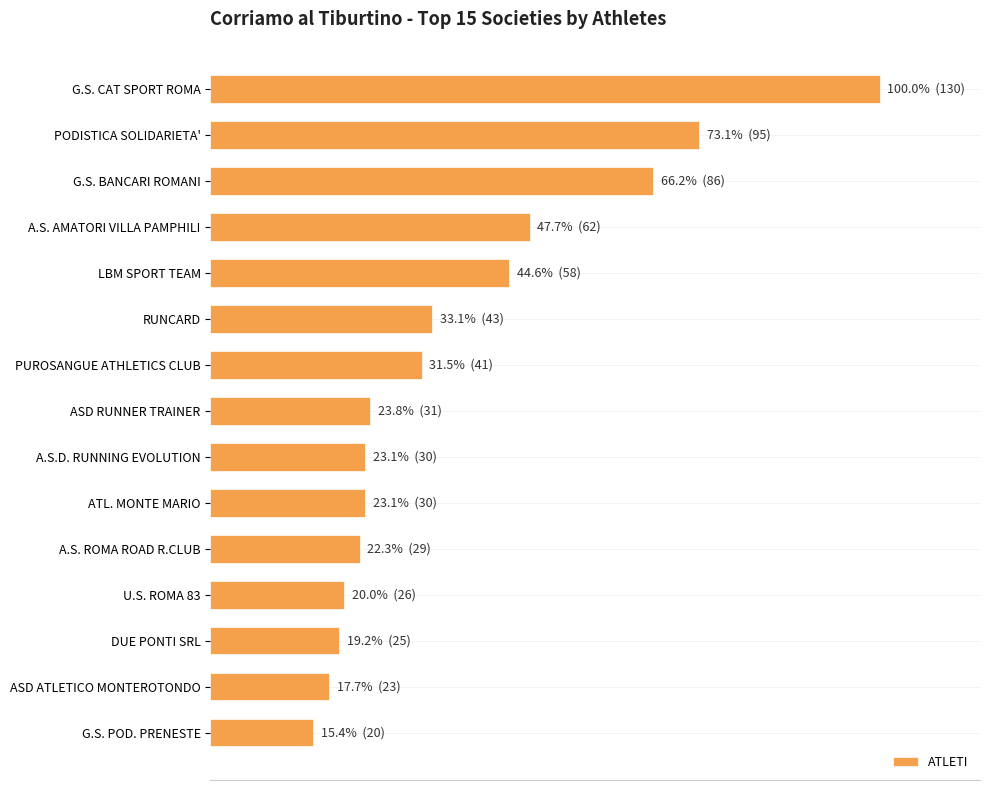

Does the chart contain any negative values?

No